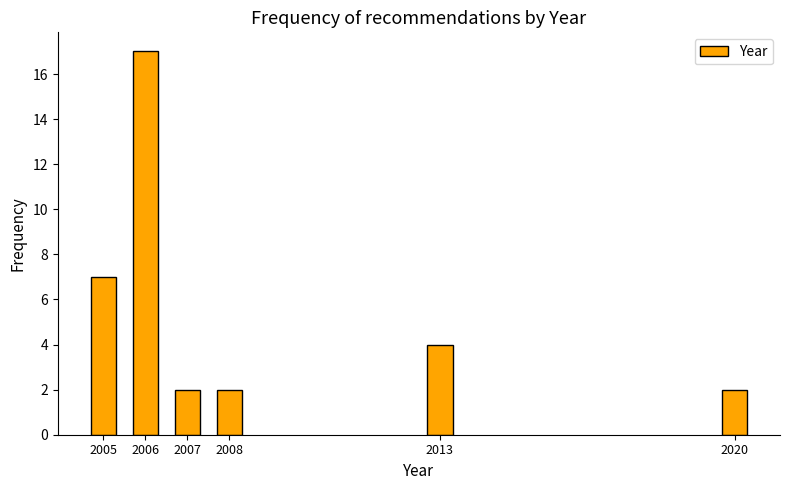

Reading left to right, what are all the values shown in this chart?

7	17	2	2	4	2